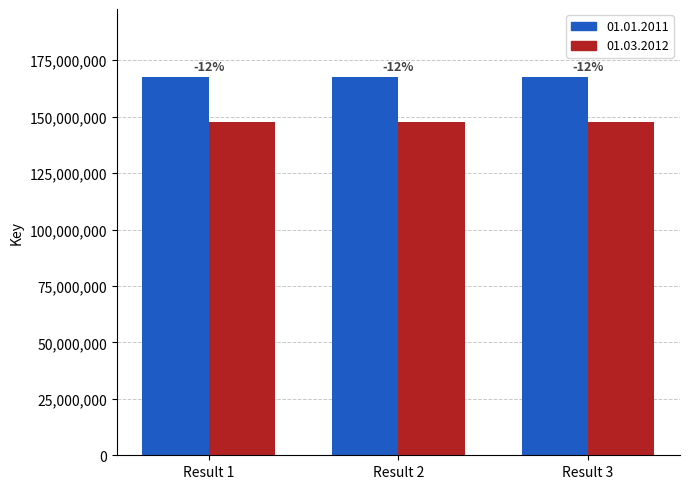

Reading left to right, what are all the values shown in this chart?

01.01.2011: Result 1=167511573	Result 2=167512091	Result 3=167511531
01.03.2012: Result 1=147410184	Result 2=147410640	Result 3=147410147